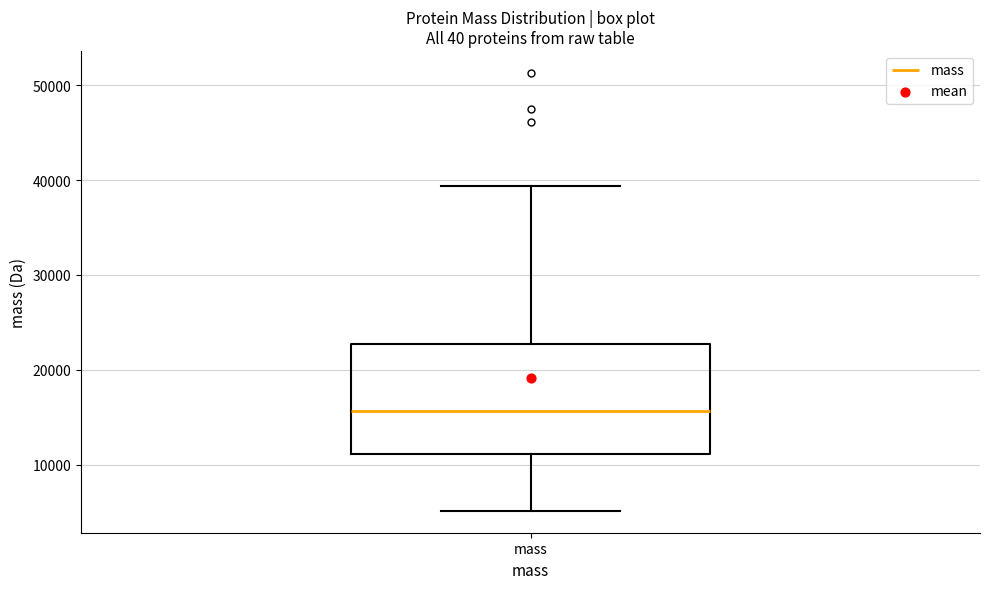

Read this box plot against the y-axis: the position of the median line, the range covered by the box, and the ends of both whiskers. The values are not printed on the chart, so give them approximately, as read against the axis.

median 16000, box 11000 to 23000, whiskers 5000 to 39000